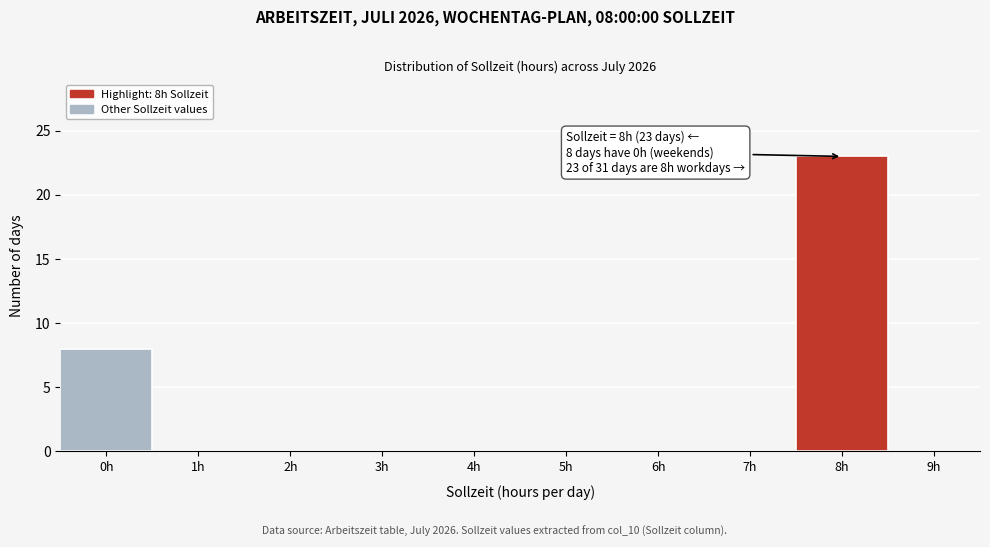

Reading left to right, list all the values displayed in this chart.

0h=8	1h=0	2h=0	3h=0	4h=0	5h=0	6h=0	7h=0	8h=23	9h=0